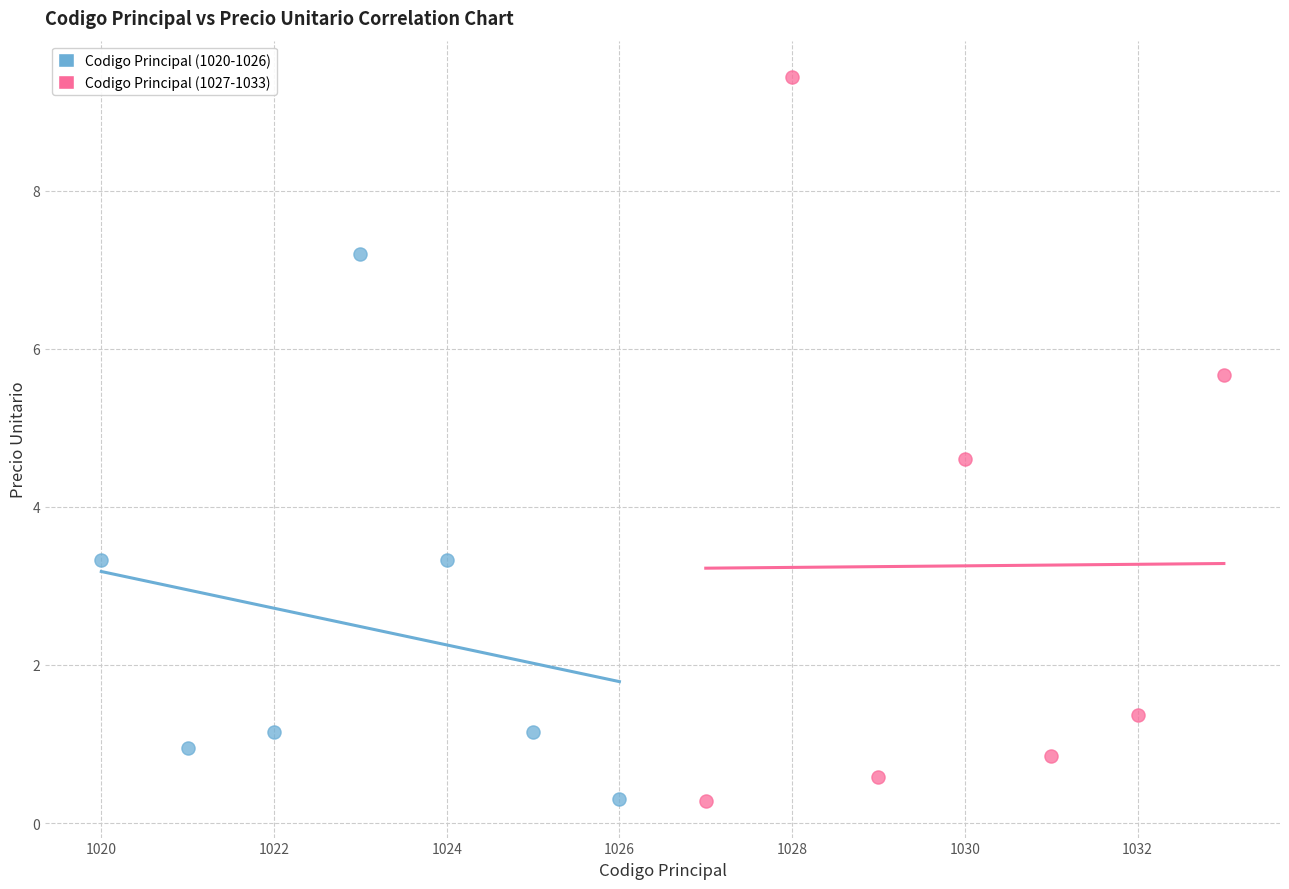

Which series has the largest Y range (max minus min)?

Codigo Principal (1027-1033)